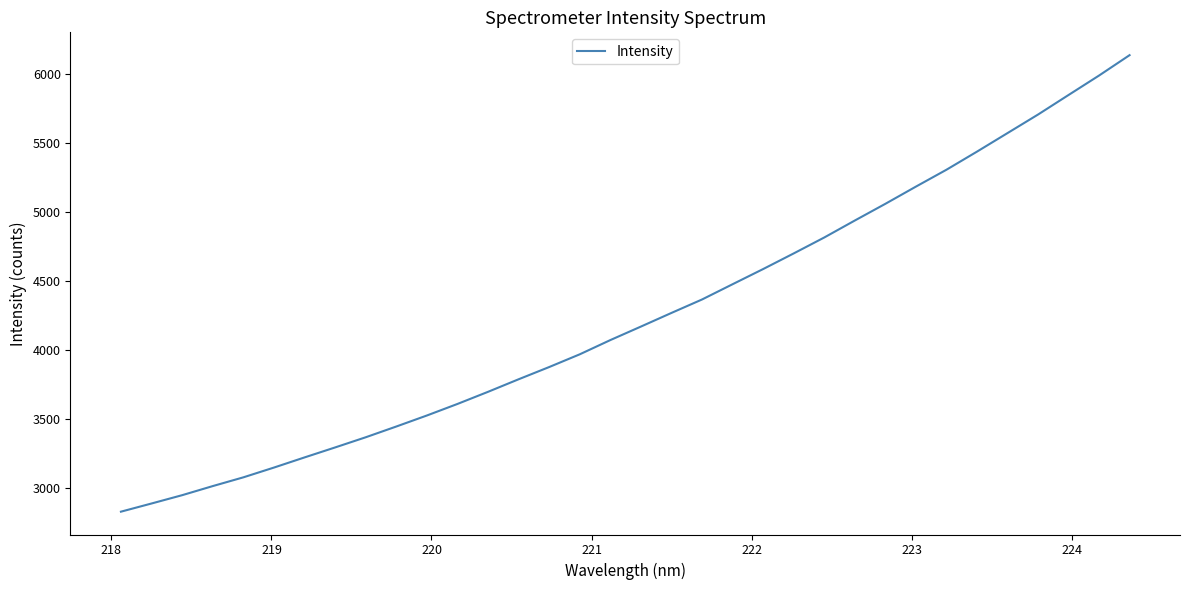

What is the greatest value displayed?

6136.0